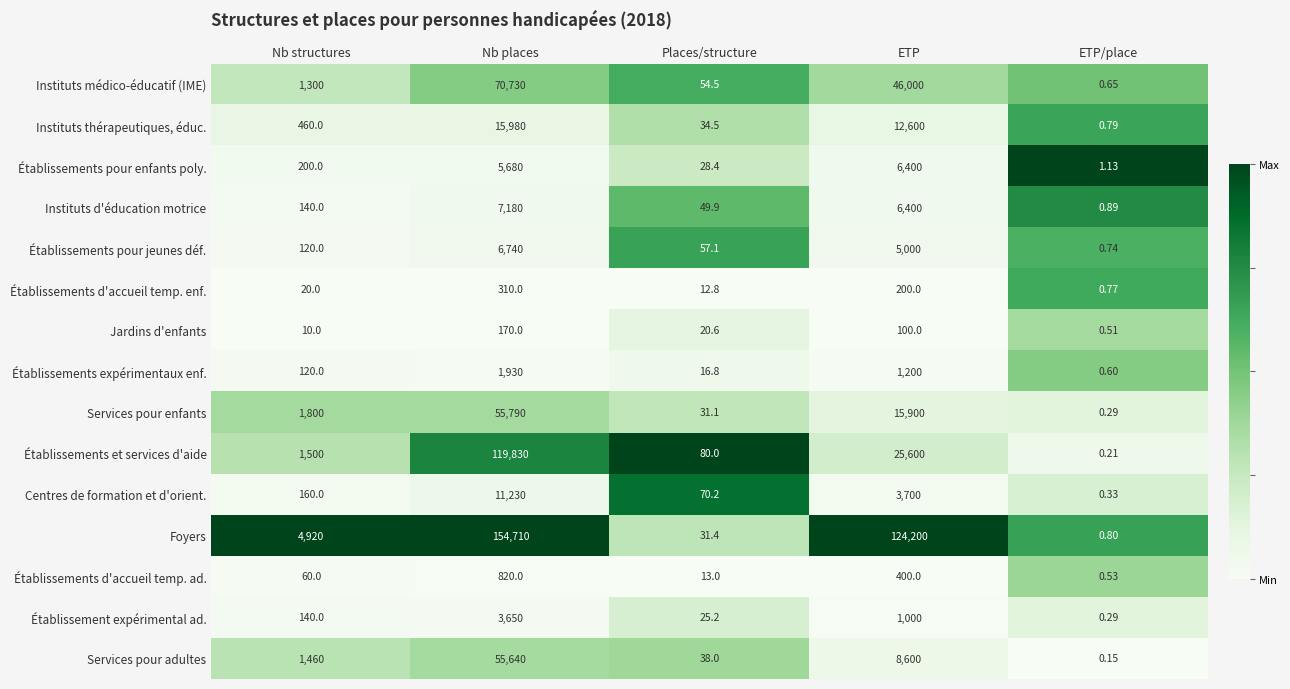

At which category does the chart reach its minimum across all series?

ETP/place